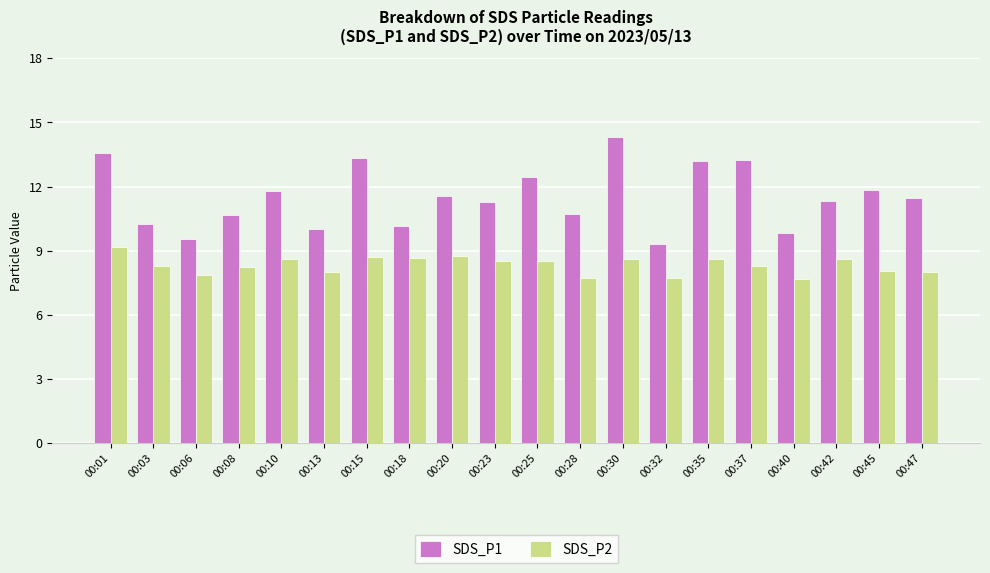

Which series changed the most between 00:03 and 00:32?

SDS_P1